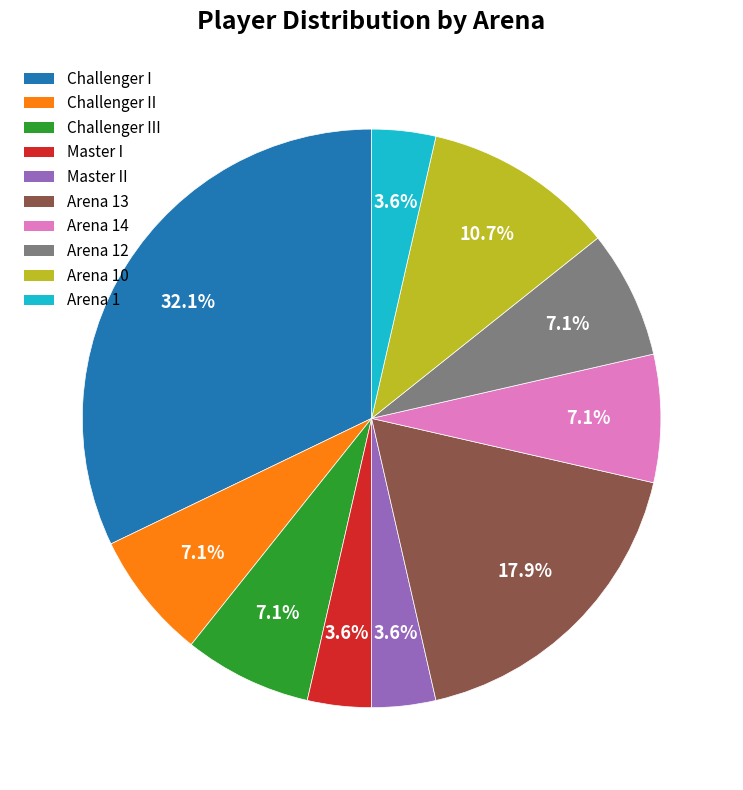

Is there a majority slice in this chart?

No